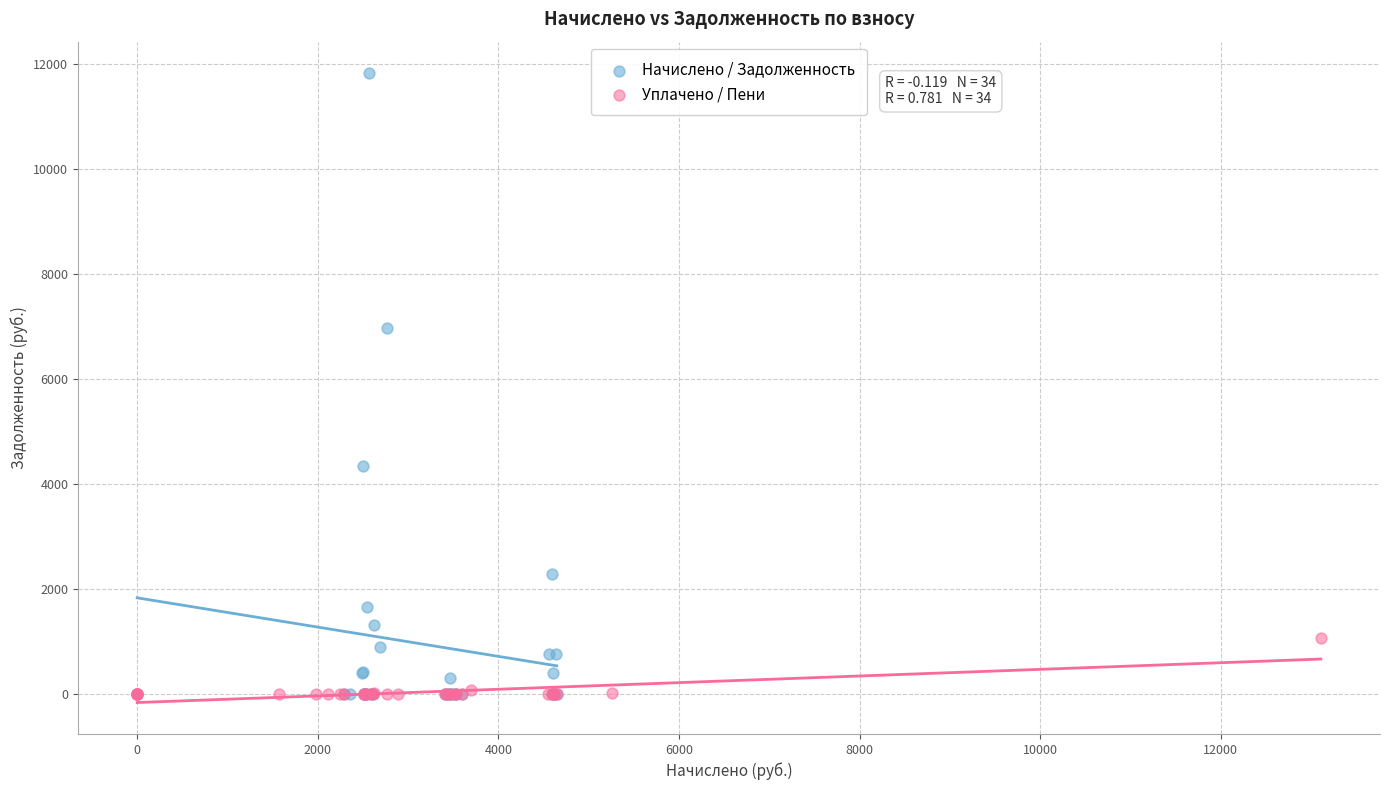

Which series reaches the maximum Y coordinate?

Начислено / Задолженность